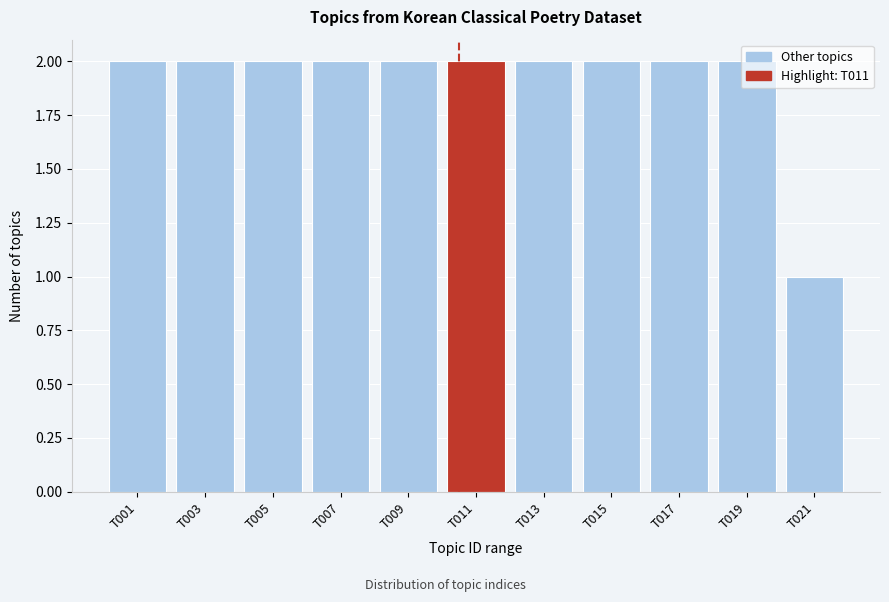

What is the ratio of the value at T021 to the value at T007?

0.5